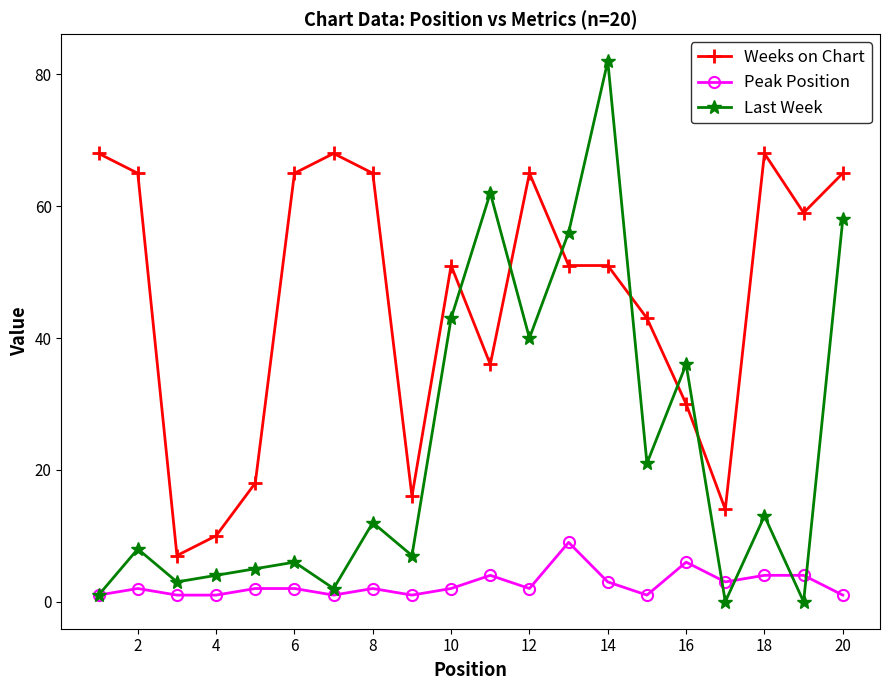

Which series has the largest range (max minus min)?

Last Week